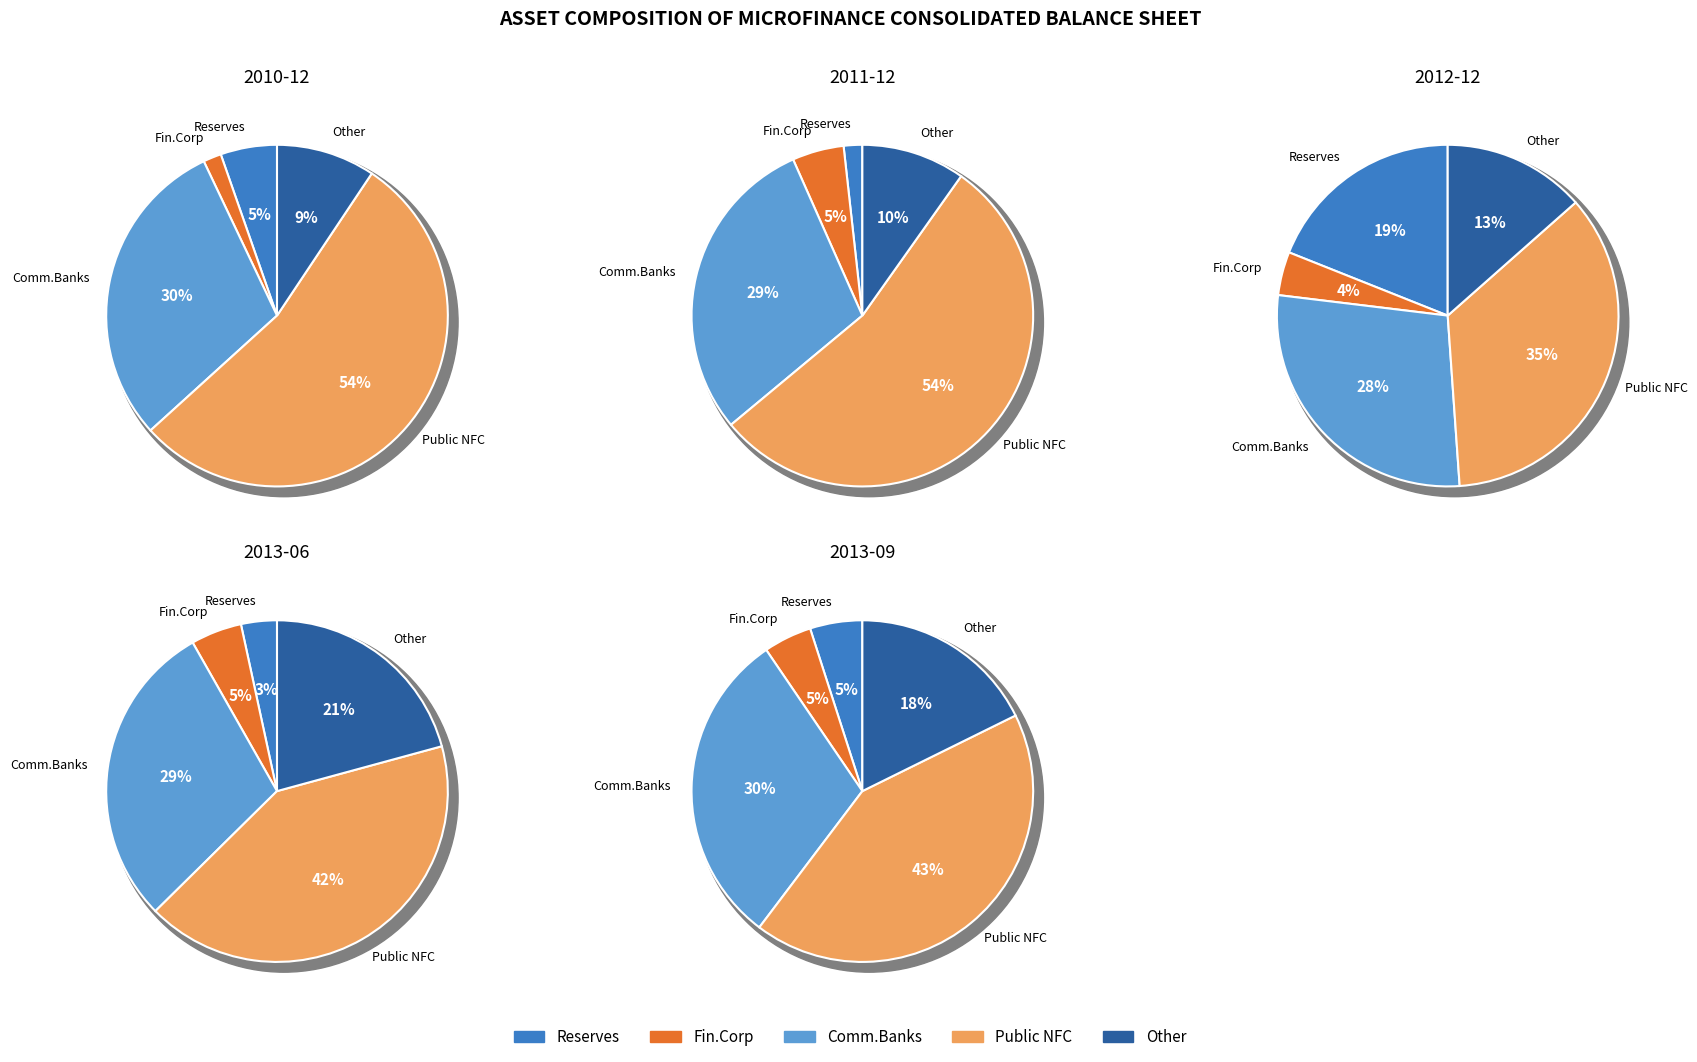

Count the number of slices in the pie.

5